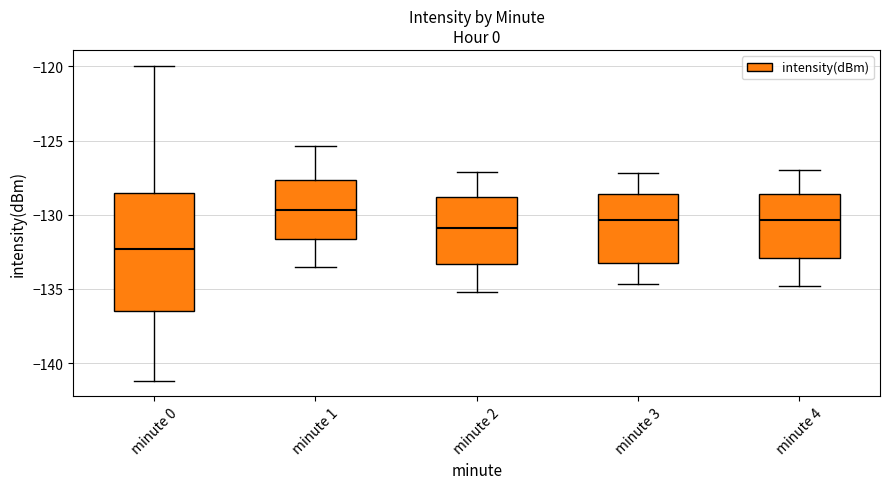

Which box's median line is the highest?

minute 1